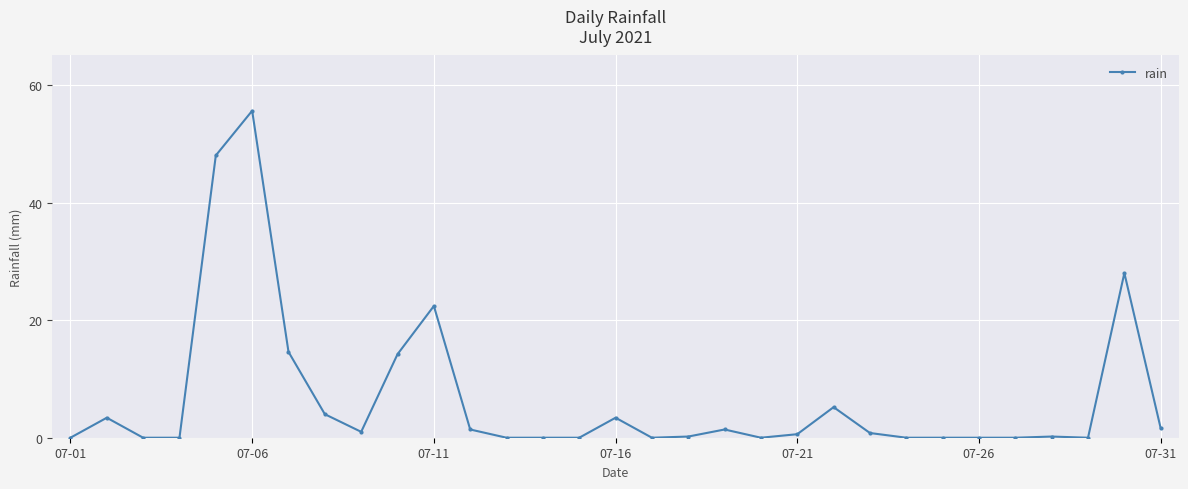

What is the sum of all values?

206.0